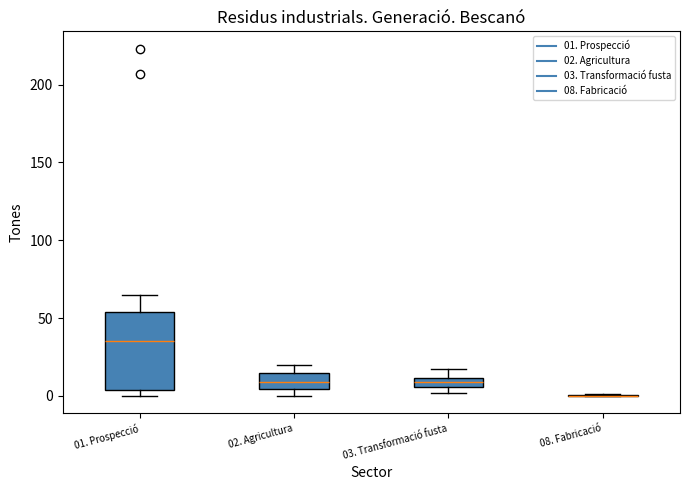

Where is the upper edge of the box for 01. Prospecció on the y-axis? The values are not printed on the chart, so give them approximately, as read against the axis.

55